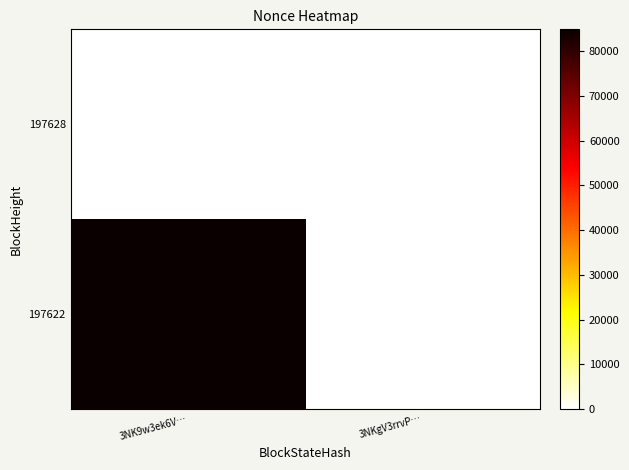

Which series has the widest spread of values?

197622